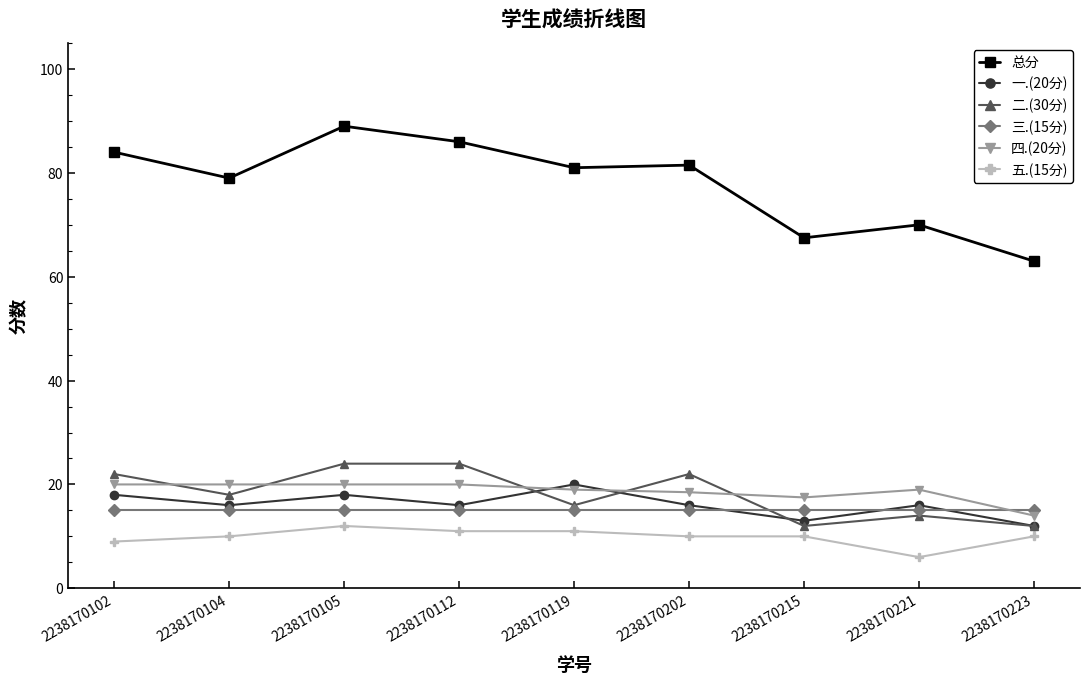

Which label corresponds to the largest value in the chart?

2238170105